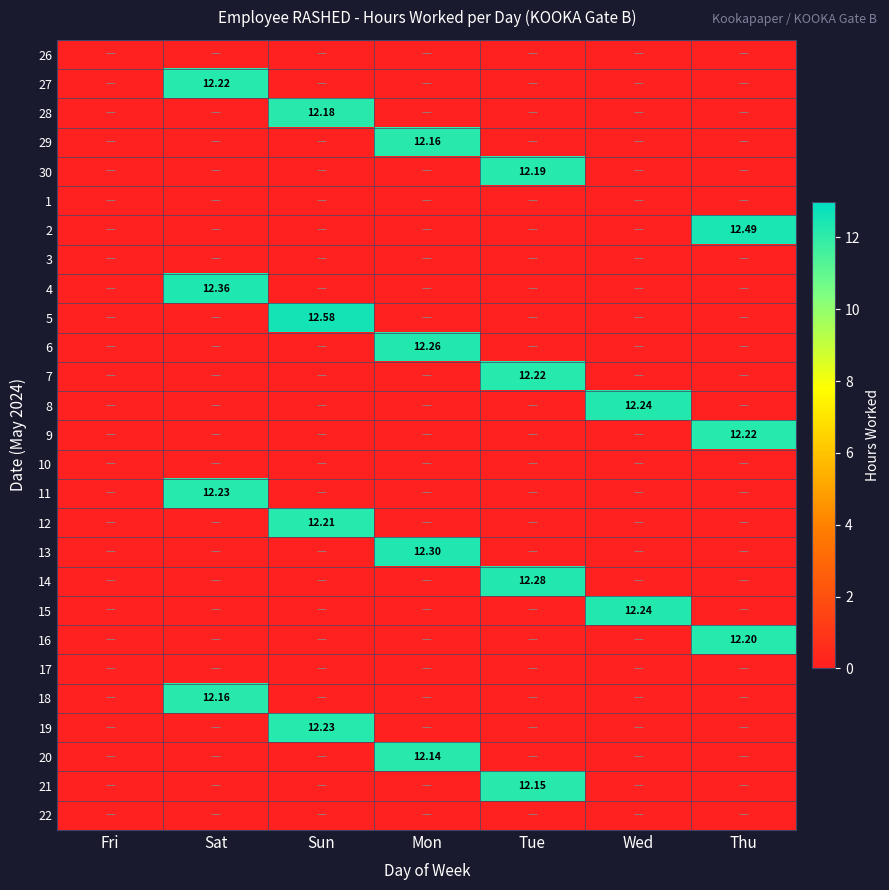

What is the total value across all series at Tue?

48.8